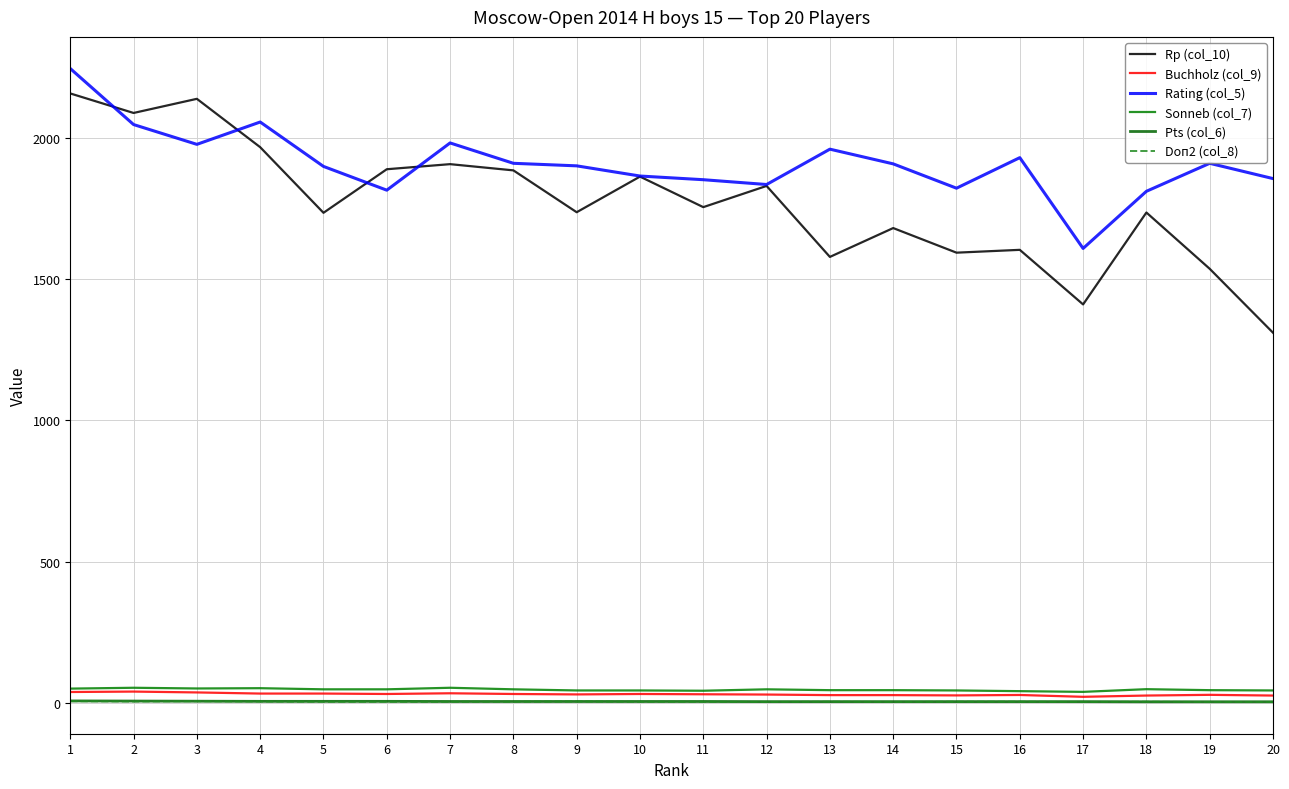

What is the average value of the Buchholz (col_9) series?

31.6